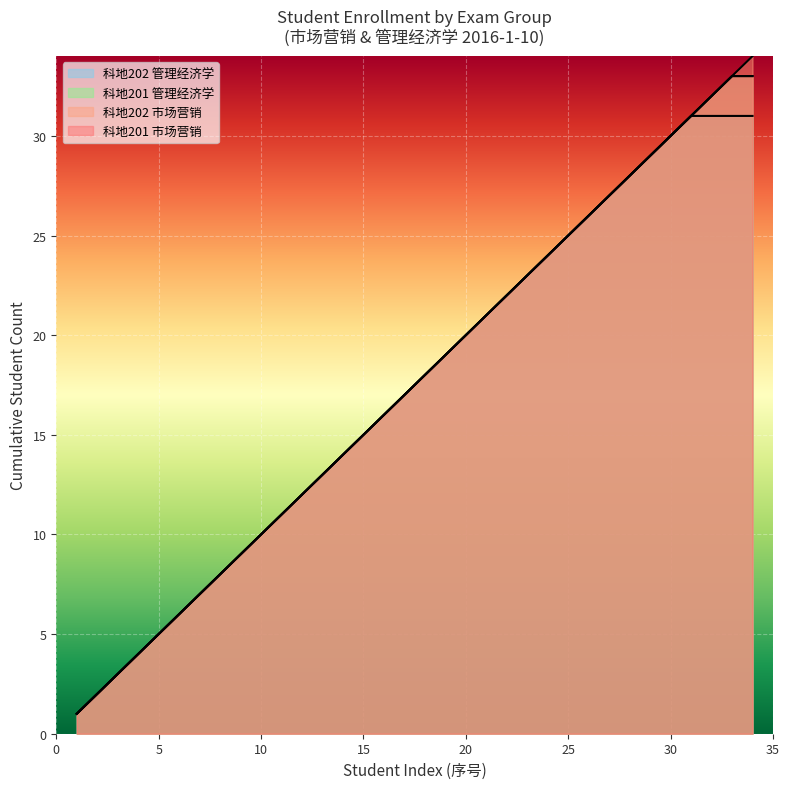

True or false: P1班 科地202 (市场营销) and P1班 科地201 (市场营销) intersect in this chart.

False